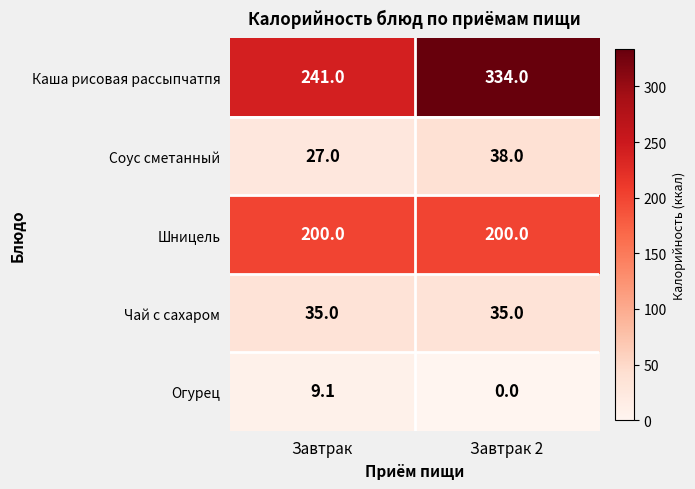

Count the number of categories in the chart.

2